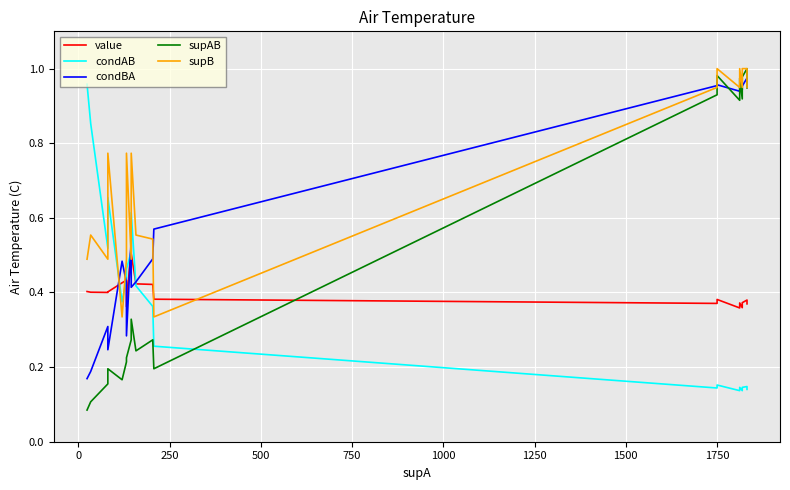

What is the label of the 9th point from the left?

1750